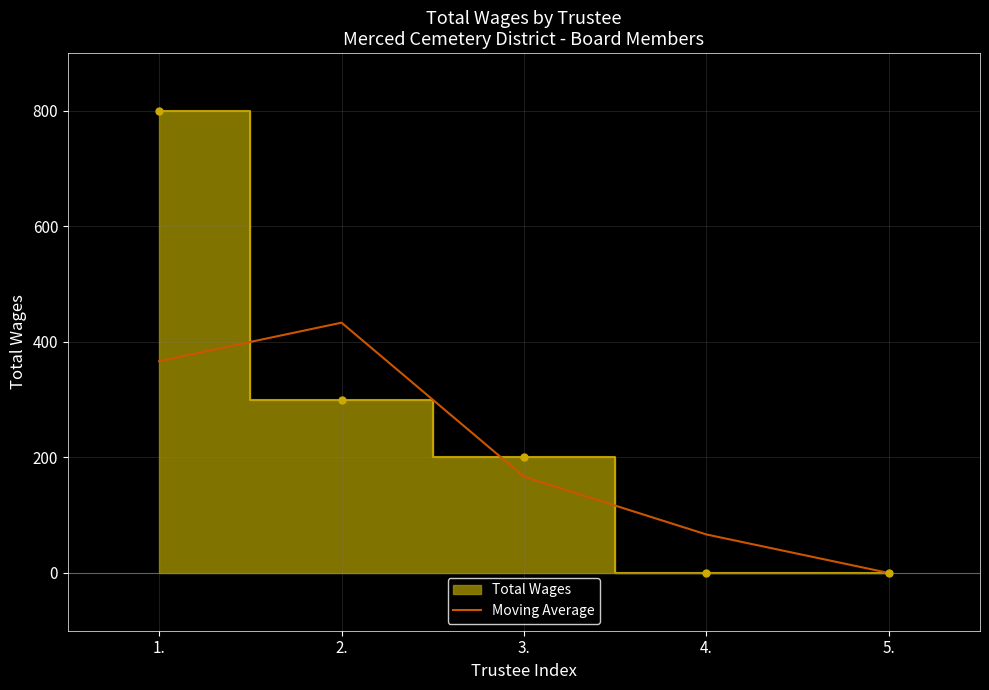

The value of Moving Average at 5. is -293.5. True or false?

False